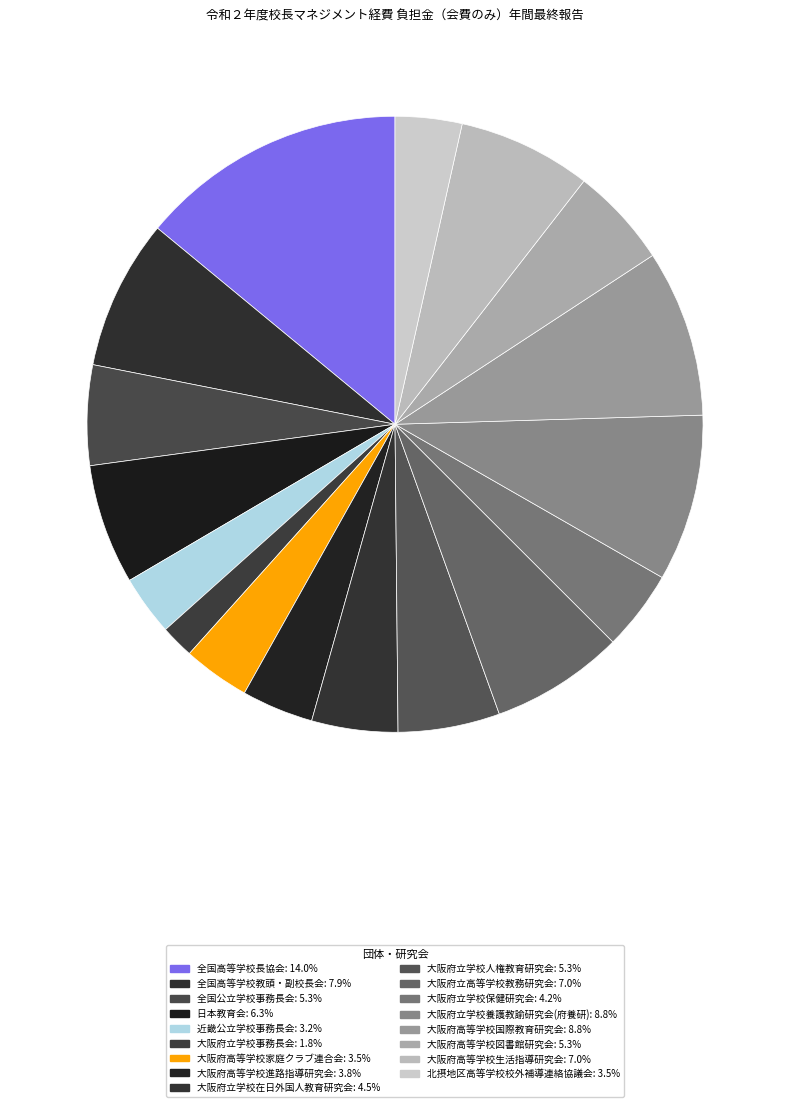

Which slice is the largest?

全国高等学校長協会